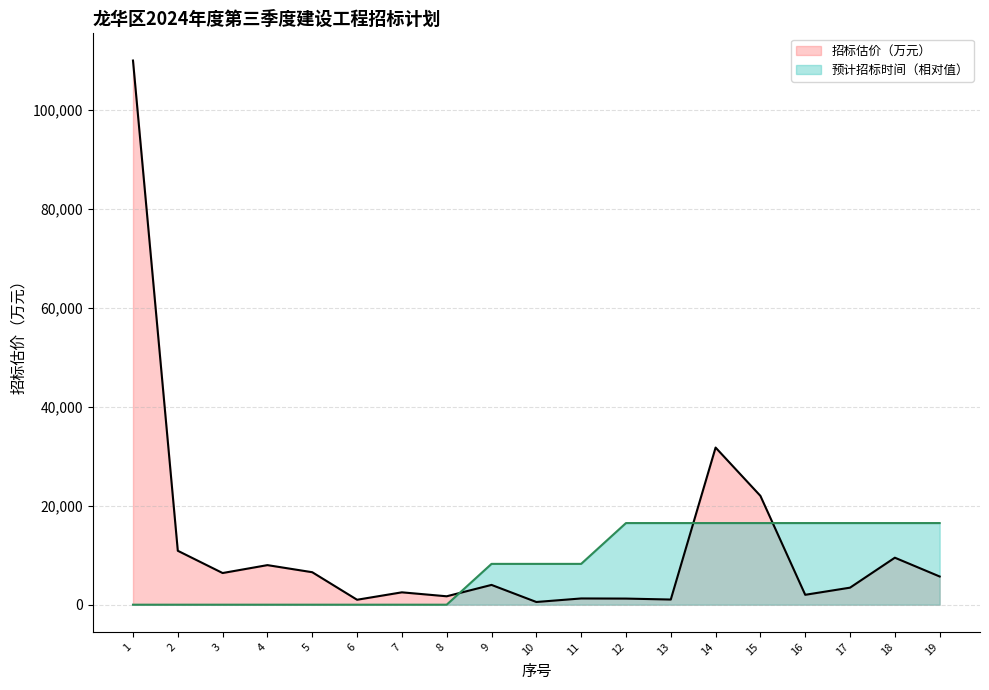

The 招标估价（万元） series shows 639 at 12. True or false?

False